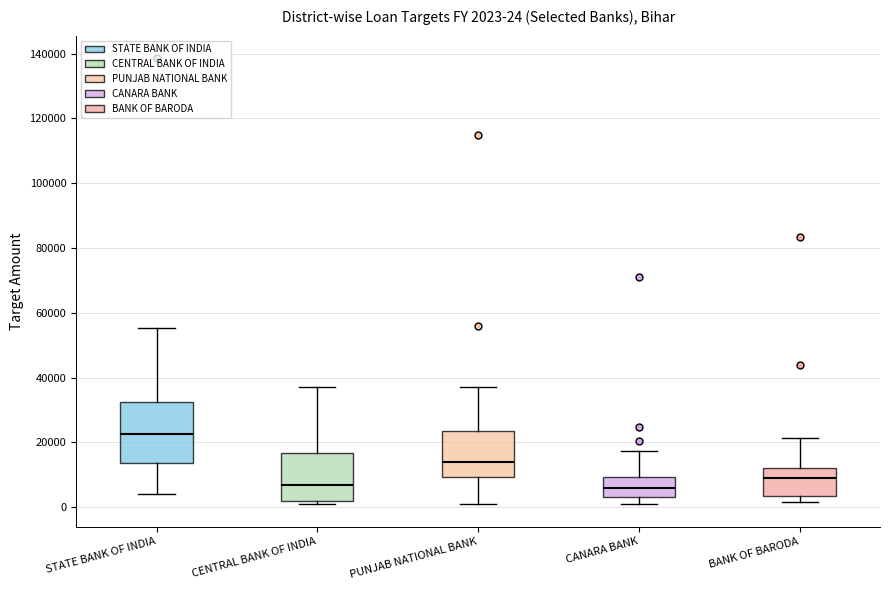

Which box has the highest median line?

STATE BANK OF INDIA